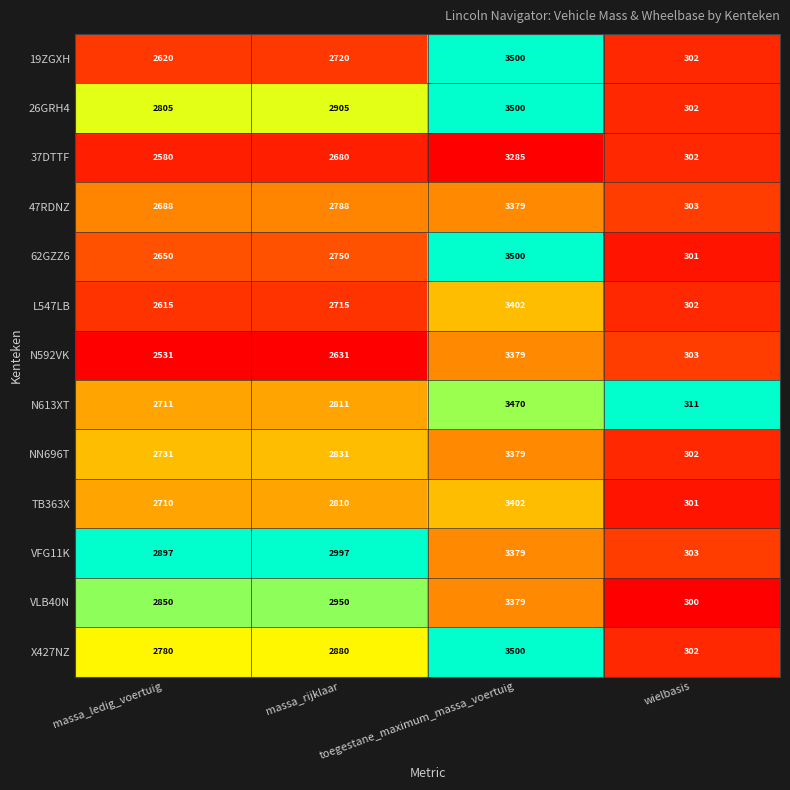

What is the difference between the highest and lowest values at toegestane_maximum_massa_voertuig?

215